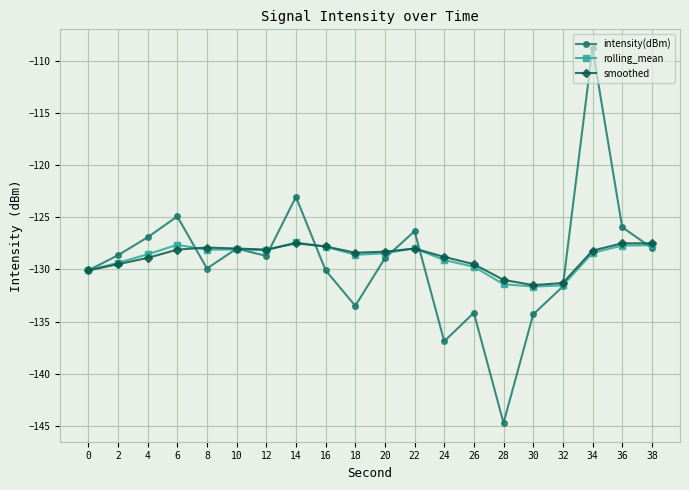

What is the spread (max minus min) of values at 16?

2.3